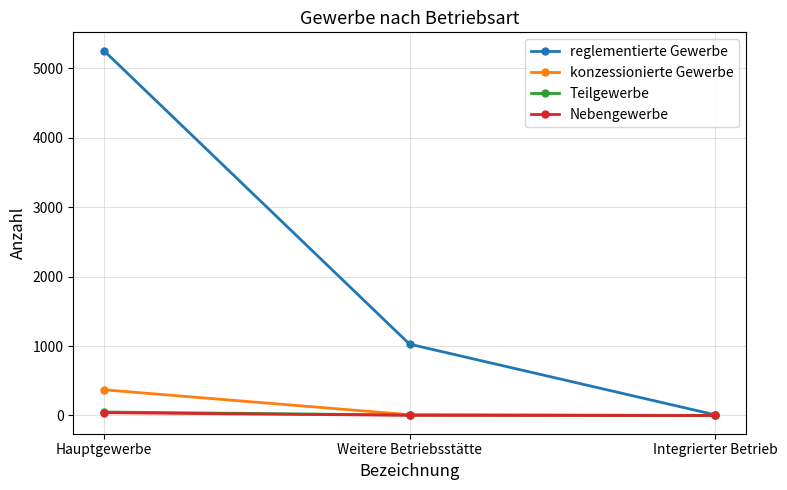

How many lines are shown in the chart?

4